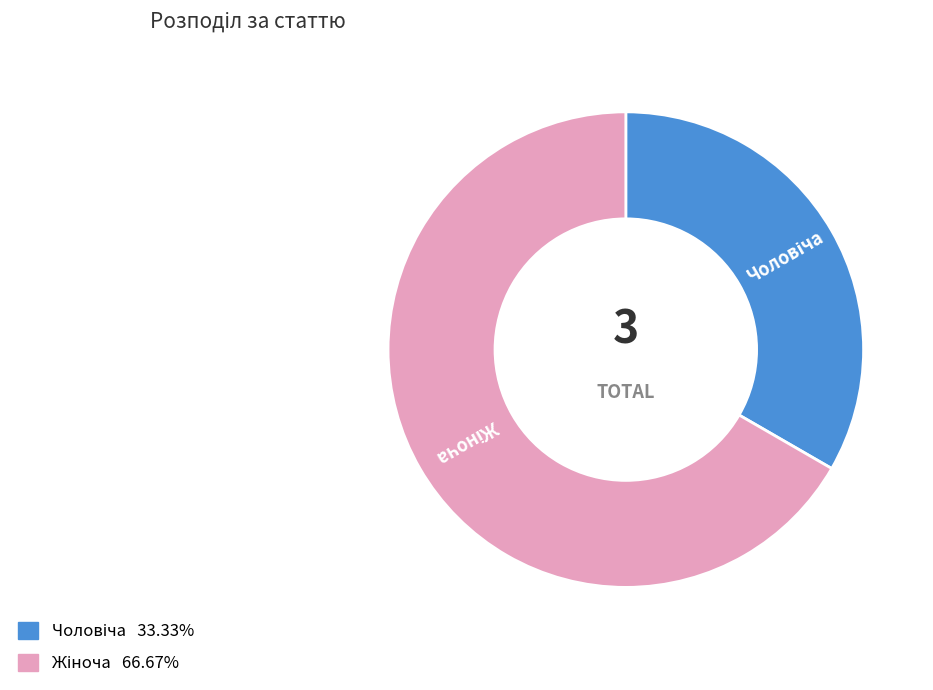

Count the number of slices in the pie.

2